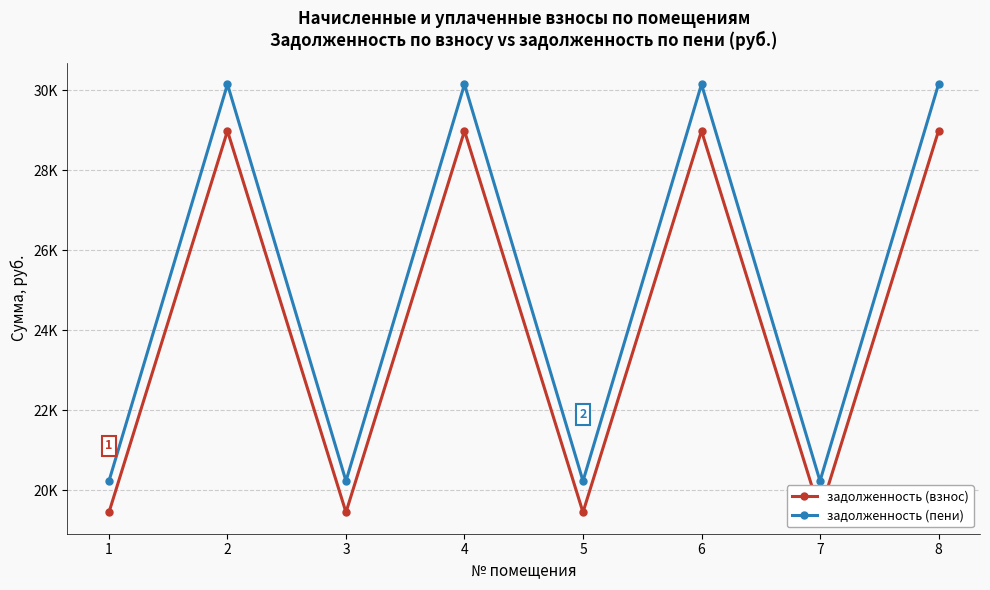

What is the difference between the highest and lowest values at 1?

782.2